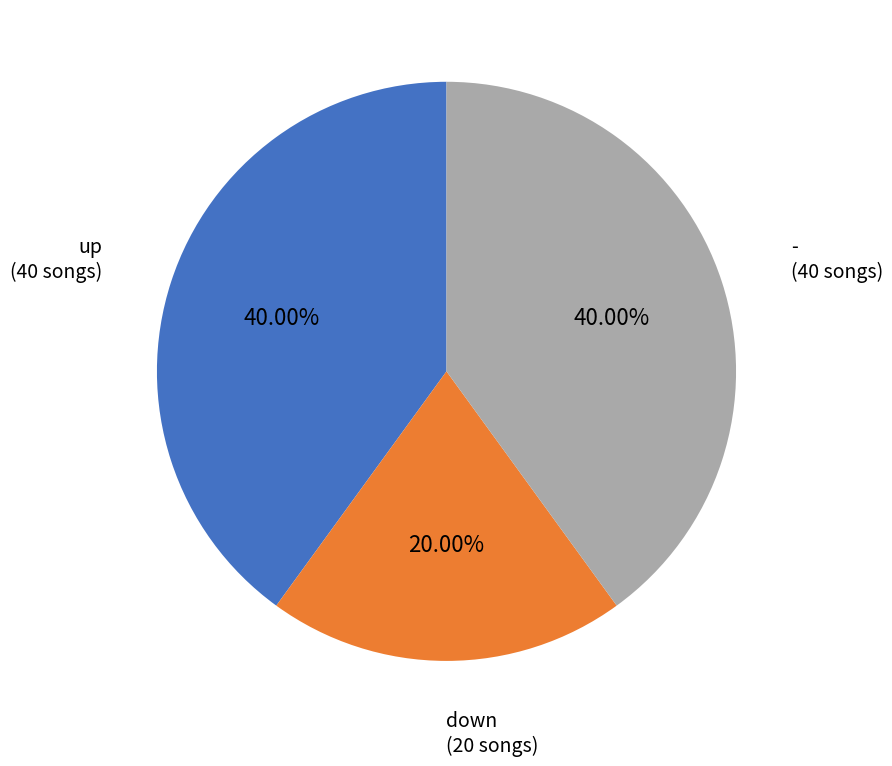

What percentage is the up slice, to the nearest percent?

40%